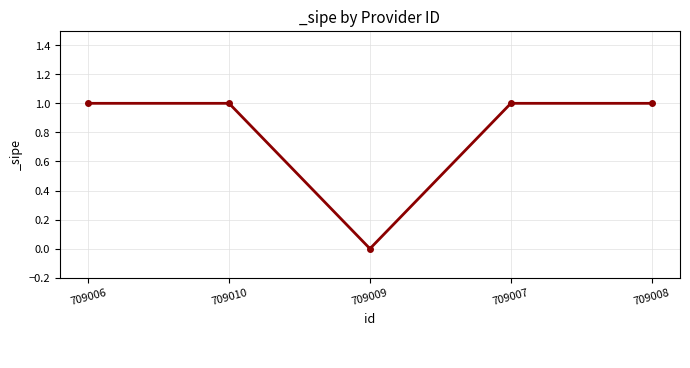

Read the value at 709008.

1